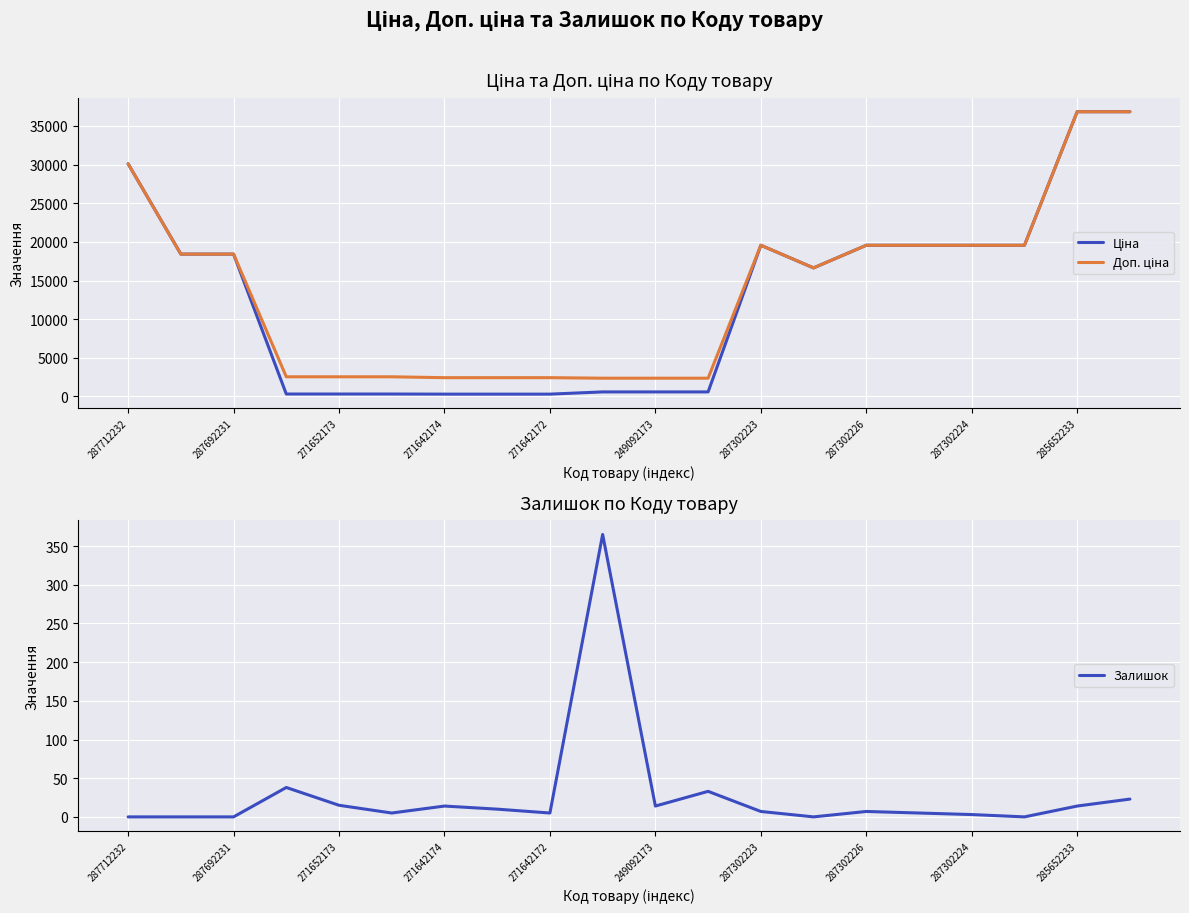

What is the difference between the second highest and minimum values in the Доп. ціна series?

34475.2